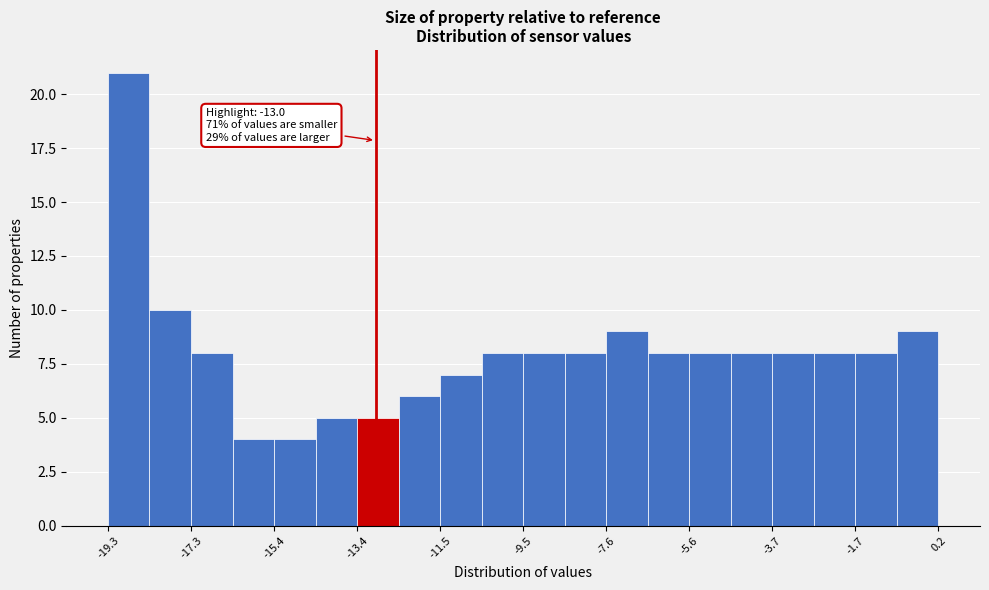

Over which range of the x-axis is the bar tallest?

-19.2 to -18.4